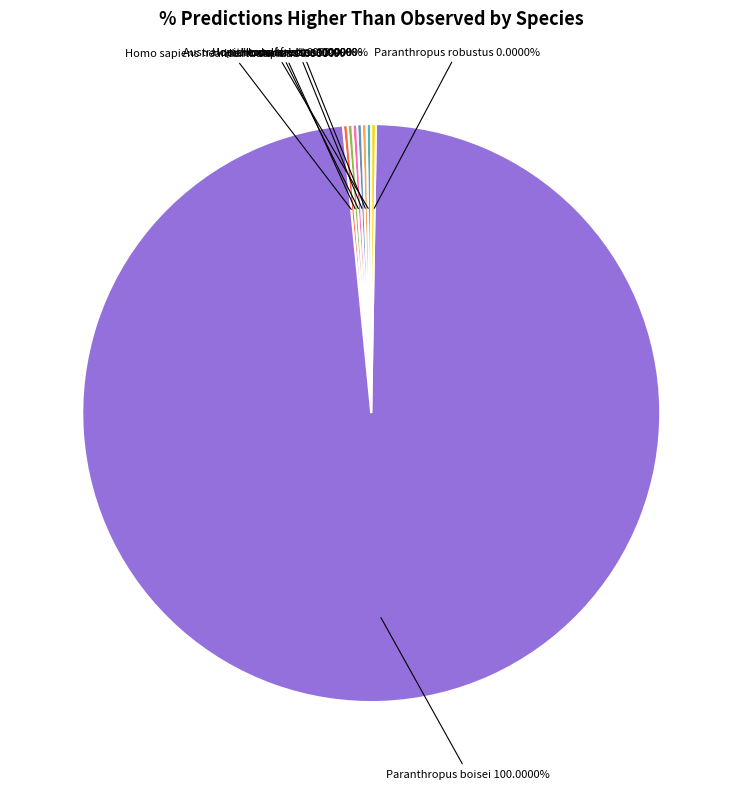

Between Homo_rudolfensis and Homo_sapiens, which is larger?

Homo_rudolfensis